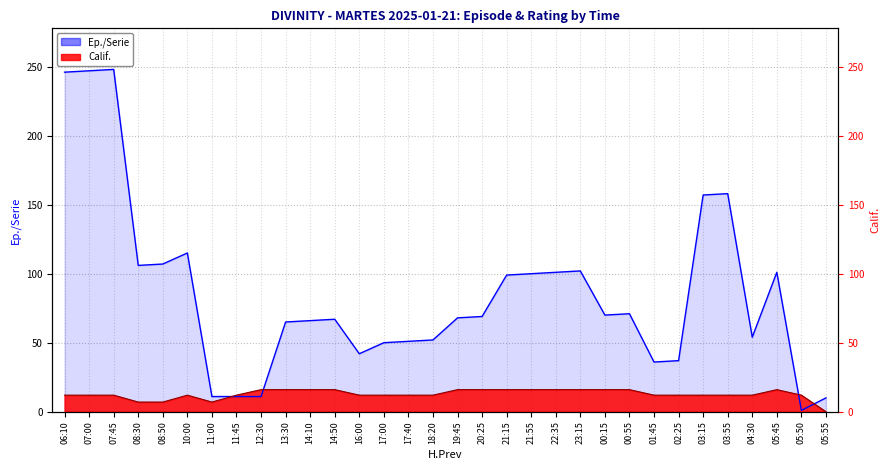

Reading left to right, list all the values displayed in this chart.

Ep./Serie: 06:10=246	07:00=247	07:45=248	08:30=106	08:50=107	10:00=115	11:00=11	11:45=11	12:30=11	13:30=65	14:10=66	14:50=67	16:00=42	17:00=50	17:40=51	18:20=52	19:45=68	20:25=69	21:15=99	21:55=100	22:35=101	23:15=102	00:15=70	00:55=71	01:45=36	02:25=37	03:15=157	03:55=158	04:30=54	05:45=101	05:50=1	05:55=10
Calif.: 06:10=12	07:00=12	07:45=12	08:30=7	08:50=7	10:00=12	11:00=7	11:45=12	12:30=16	13:30=16	14:10=16	14:50=16	16:00=12	17:00=12	17:40=12	18:20=12	19:45=16	20:25=16	21:15=16	21:55=16	22:35=16	23:15=16	00:15=16	00:55=16	01:45=12	02:25=12	03:15=12	03:55=12	04:30=12	05:45=16	05:50=12	05:55=0